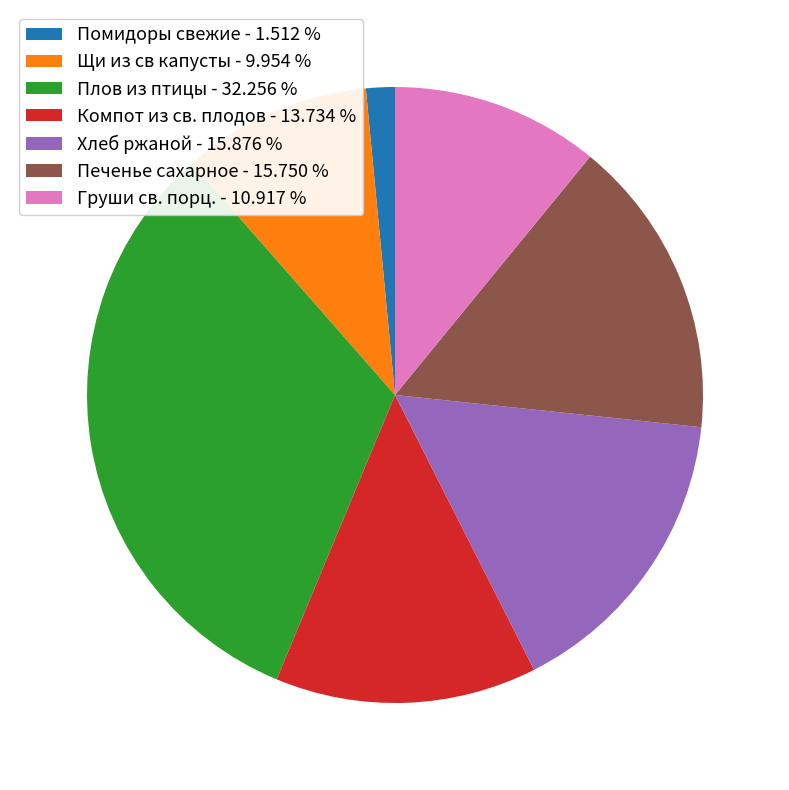

What is the smallest slice in the pie chart?

Помидоры свежие